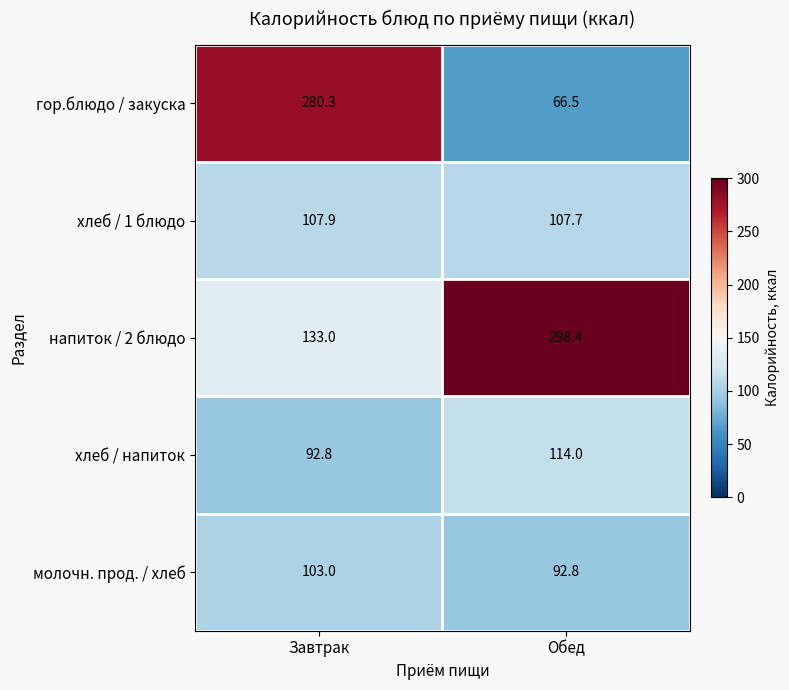

What is the total value across all series at Обед?

679.4